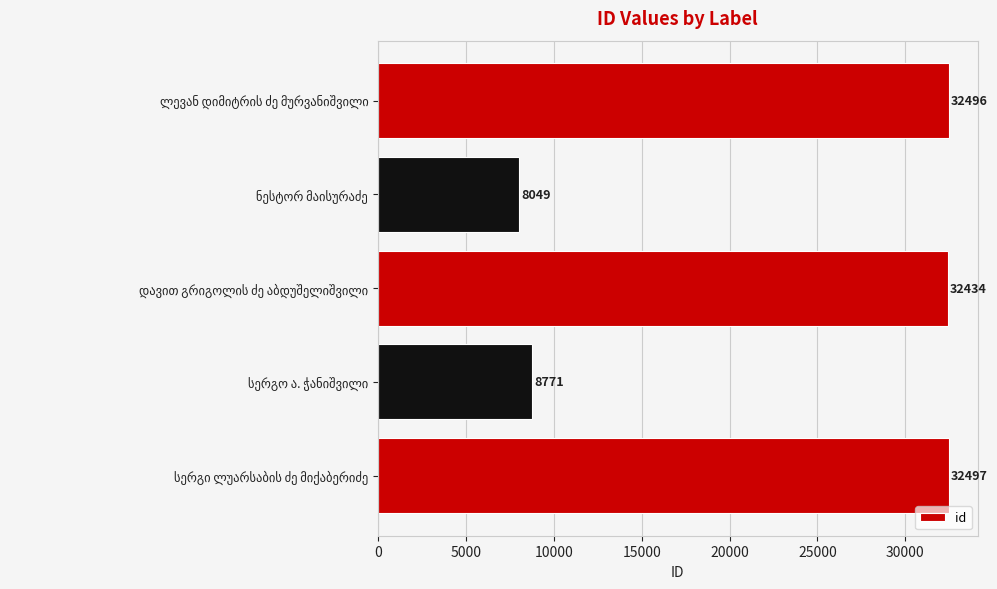

What is the minimum value shown in the chart?

8049